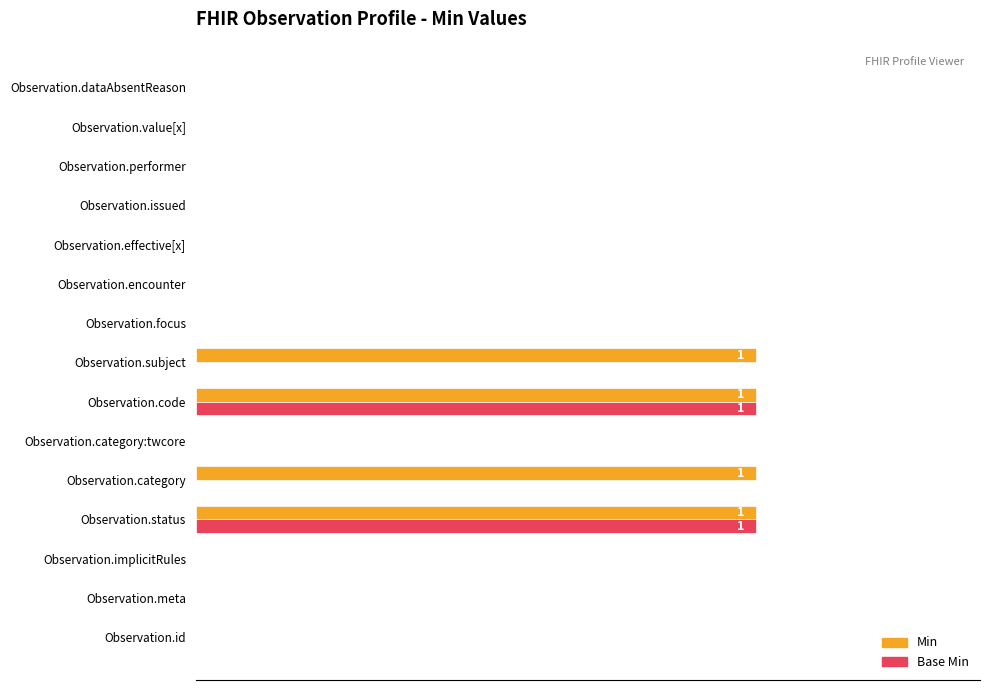

What are all the series names shown in the legend?

Min, Base Min